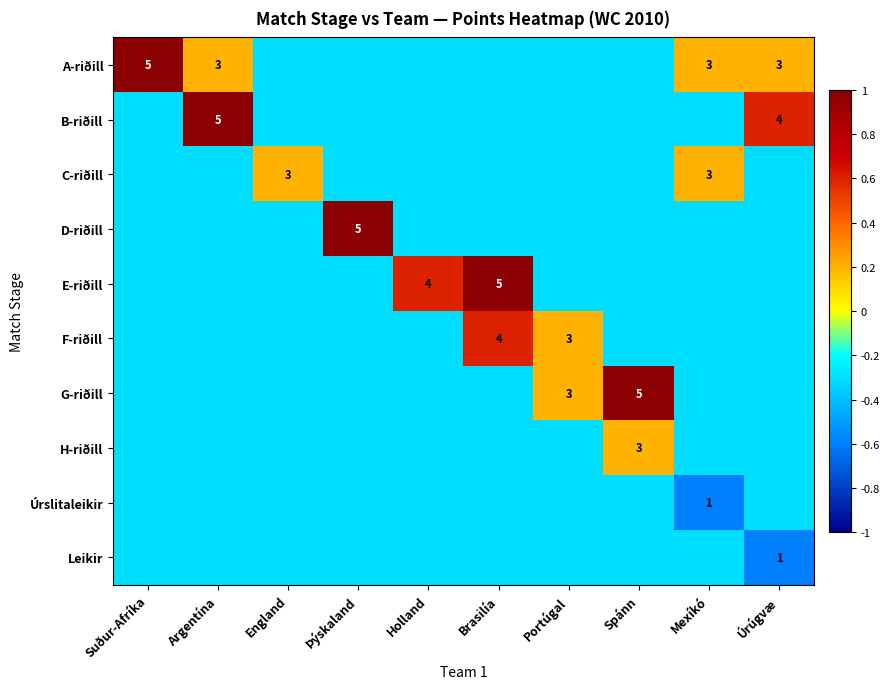

At how many categories does at least one series exceed 0?

10